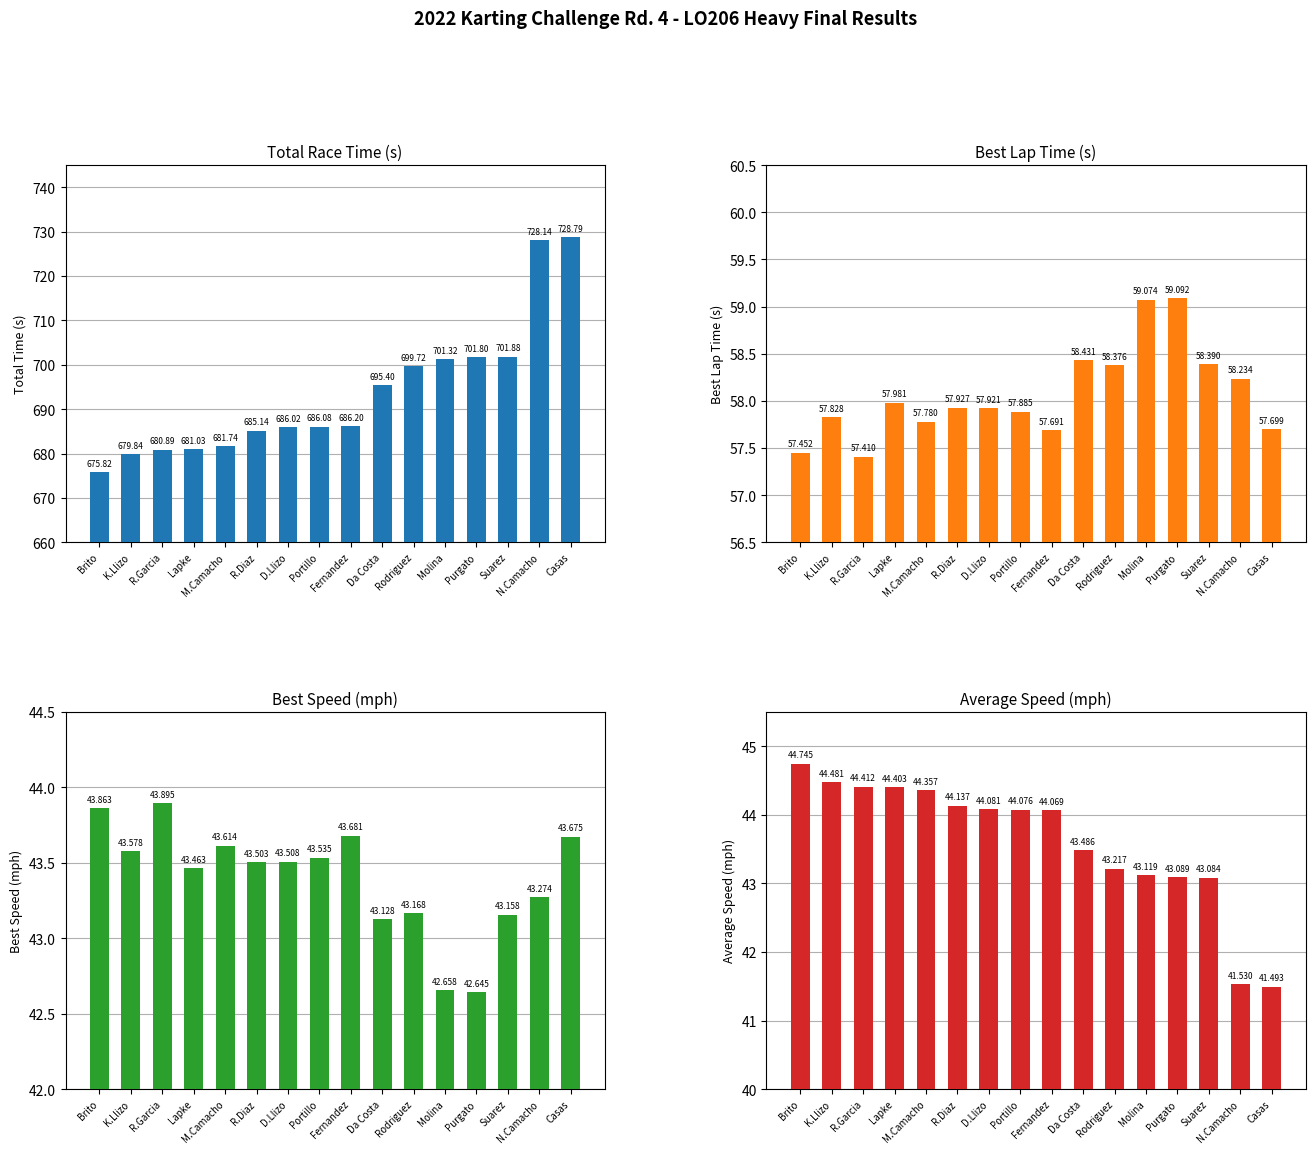

Reading left to right, what are all the values shown in this chart?

Total Time: 675.8	679.8	680.9	681.0	681.7	685.1	686.0	686.1	686.2	695.4	699.7	701.3	701.8	701.9	728.1	728.8
Best Lap time: 57.5	57.8	57.4	58.0	57.8	57.9	57.9	57.9	57.7	58.4	58.4	59.1	59.1	58.4	58.2	57.7
Best Speed: 43.9	43.6	43.9	43.5	43.6	43.5	43.5	43.5	43.7	43.1	43.2	42.7	42.6	43.2	43.3	43.7
Average Speed: 44.7	44.5	44.4	44.4	44.4	44.1	44.1	44.1	44.1	43.5	43.2	43.1	43.1	43.1	41.5	41.5